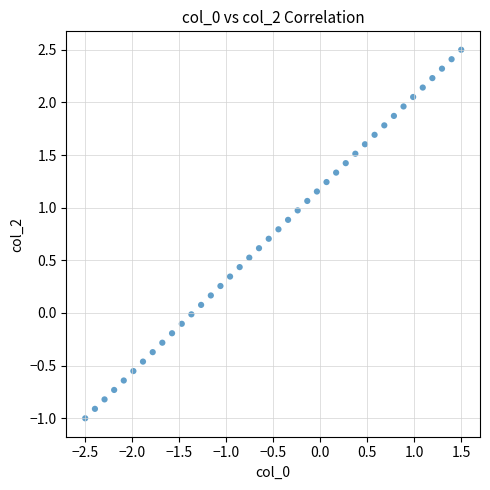

What is the range of X values (max minus min)?

4.0